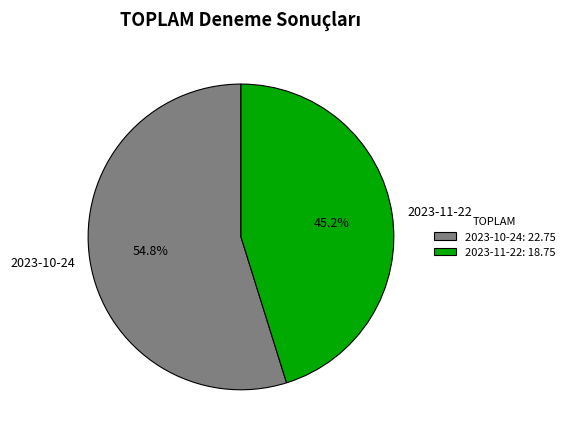

Rank the categories by value from highest to lowest.

2023-10-24, 2023-11-22